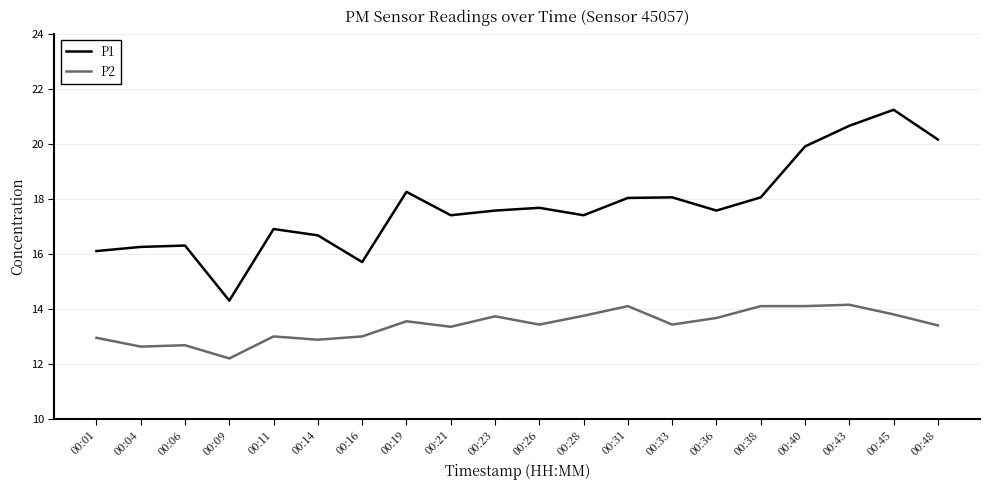

True or false: P1 has a value of 9.2 at 00:38.

False